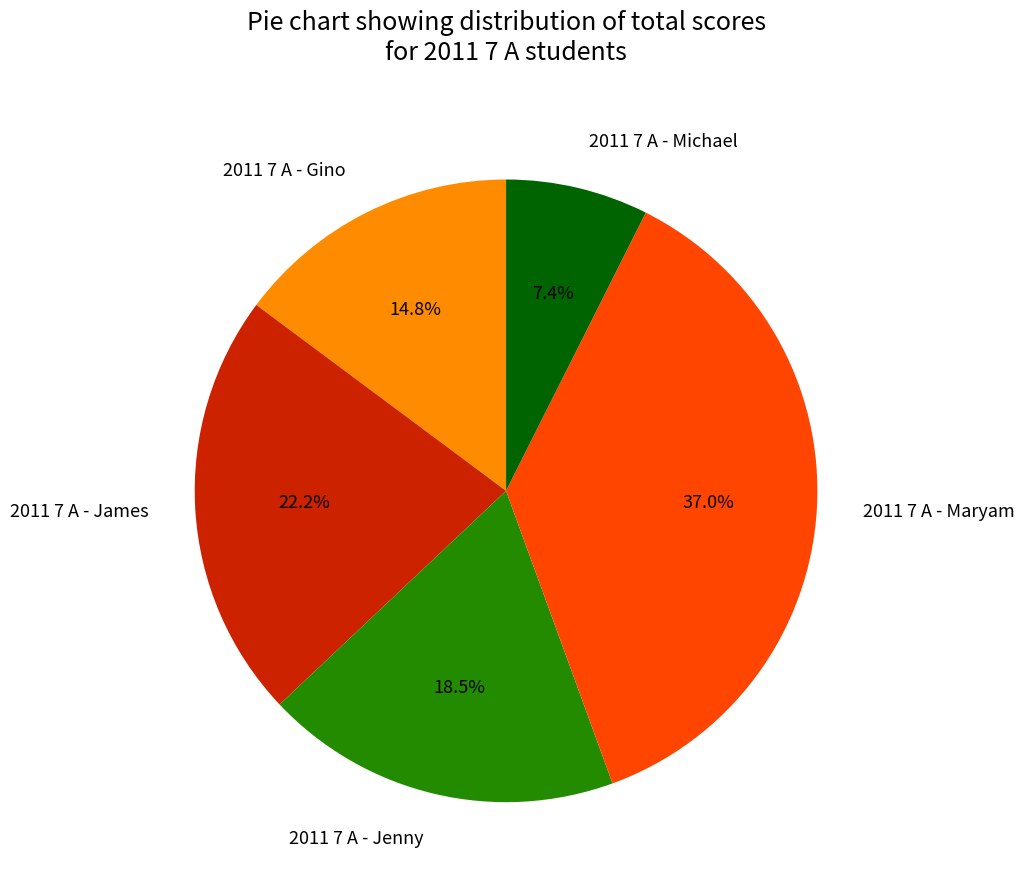

Rank the categories by value from lowest to highest.

2011 7 A - Michael, 2011 7 A - Gino, 2011 7 A - Jenny, 2011 7 A - James, 2011 7 A - Maryam